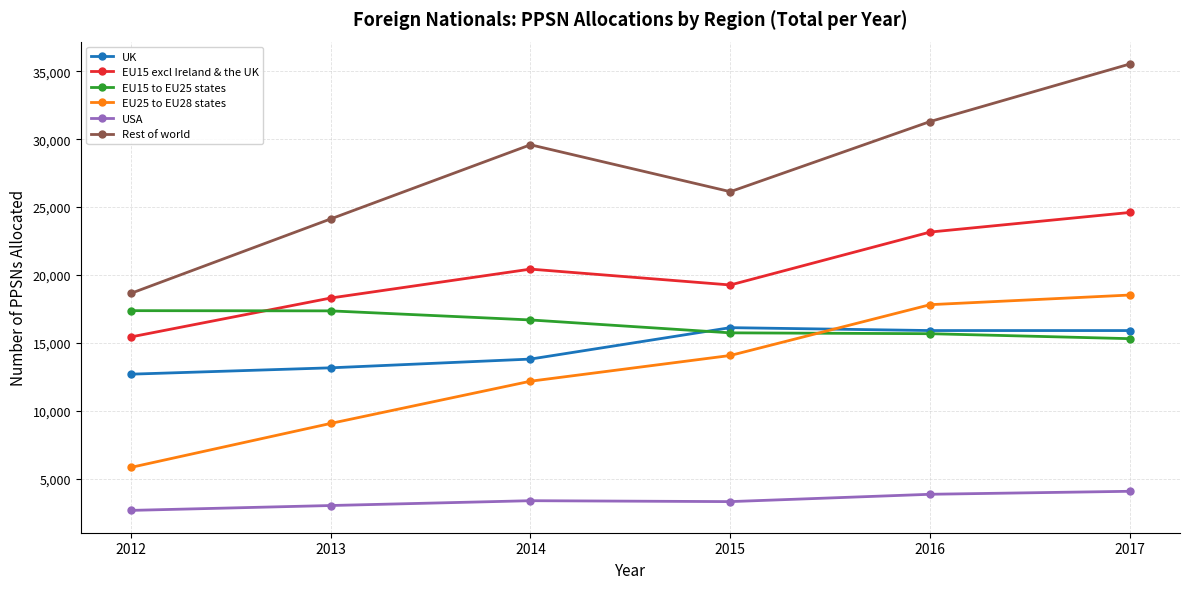

What is the value of the Rest of world point at the 6th from the left?

35540